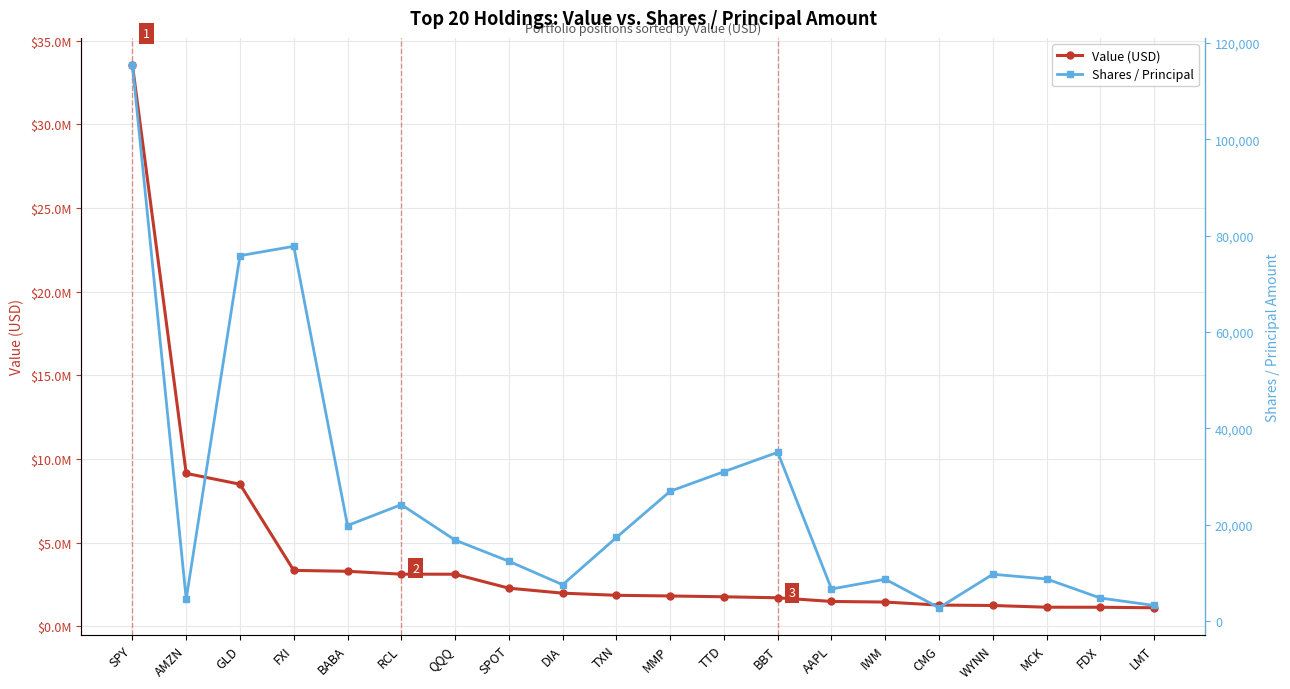

How many data points in Value (USD) are less than 1859000?

10